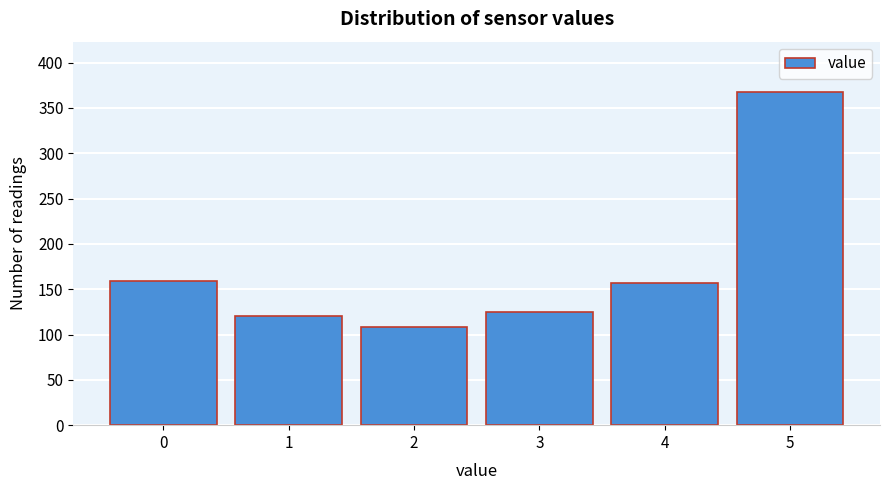

Reading left to right, extract all data points from this chart.

0=159	1=120	2=108	3=125	4=157	5=368